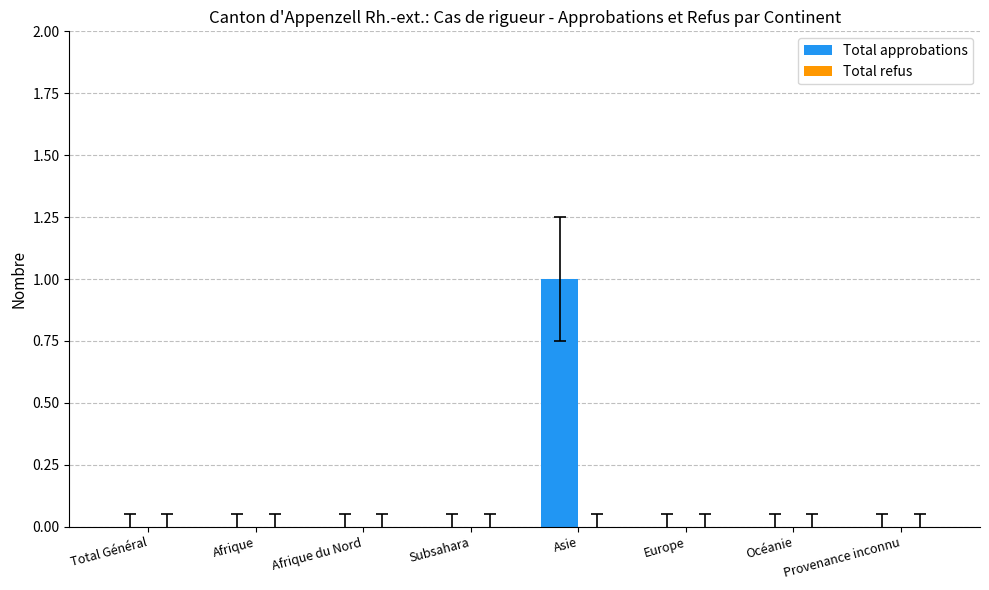

Which label corresponds to the largest value in the chart?

Asie